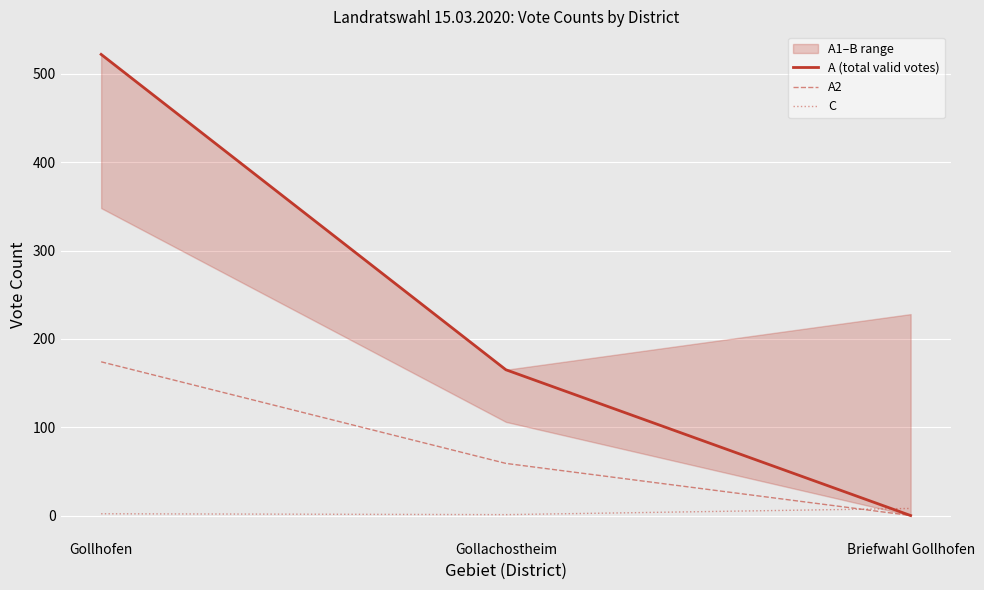

Rank the categories by A (total valid votes) value from lowest to highest.

Briefwahl Gollhofen, Gollachostheim, Gollhofen